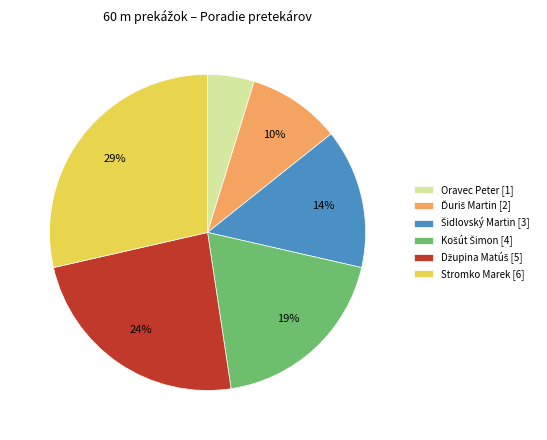

Is there a majority slice in this chart?

No